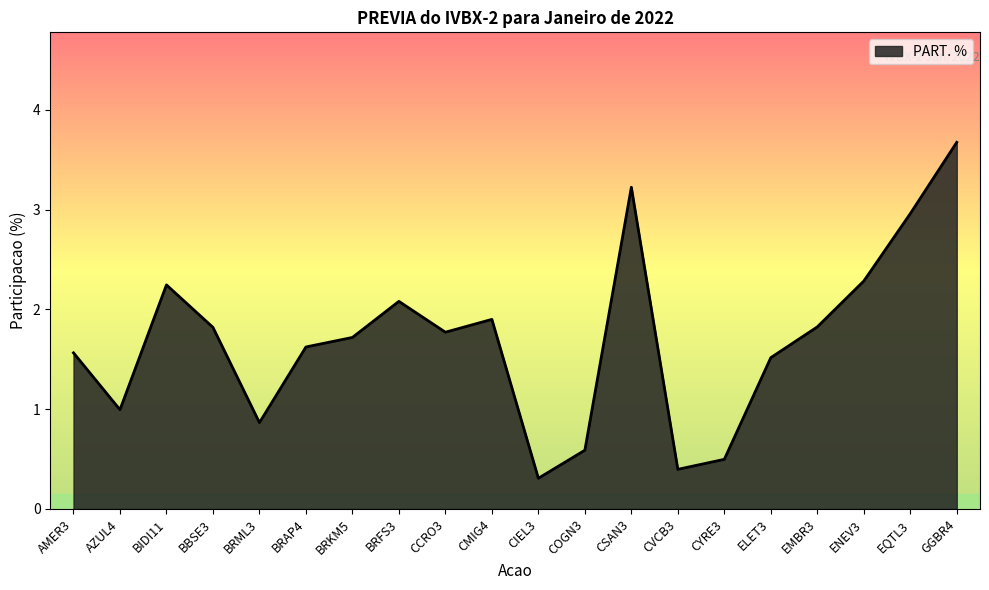

What is the greatest value displayed?

3.7